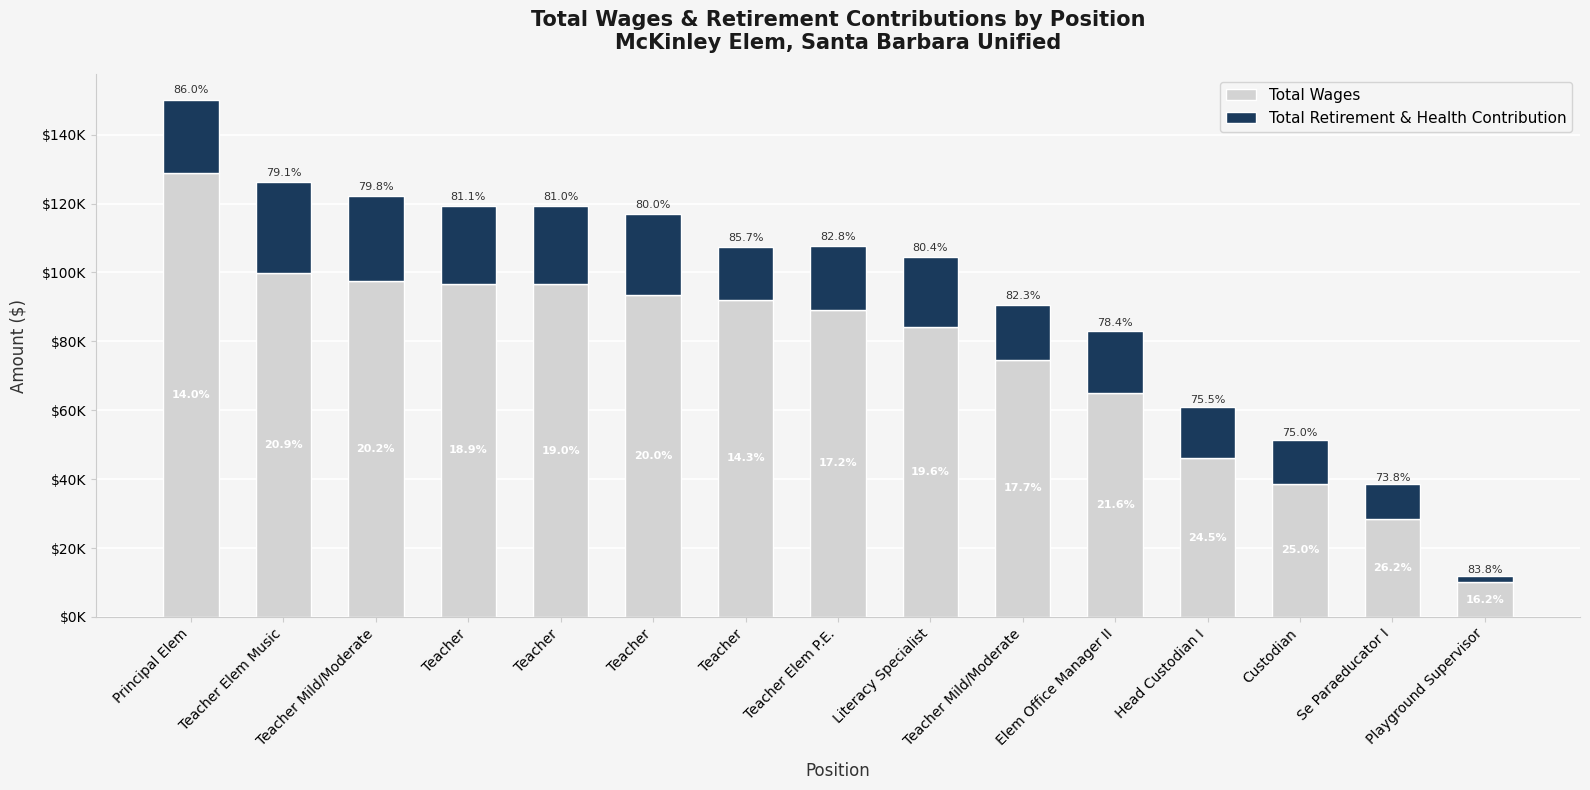

List the labels in order of Total Wages value, largest first.

Principal Elem, Teacher Elem Music, Teacher Mild/Moderate, Teacher, Teacher, Teacher, Teacher, Teacher Elem P.E., Literacy Specialist, Teacher Mild/Moderate, Elem Office Manager II, Head Custodian I, Custodian, Se Paraeducator I, Playground Supervisor